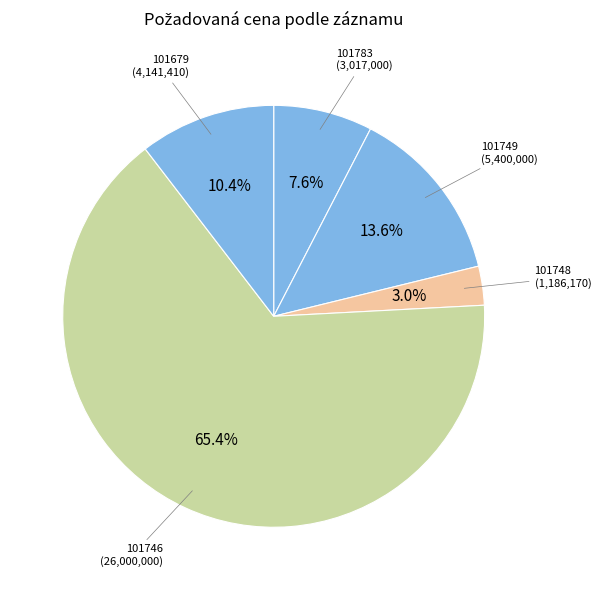

Which slice is the largest?

101746